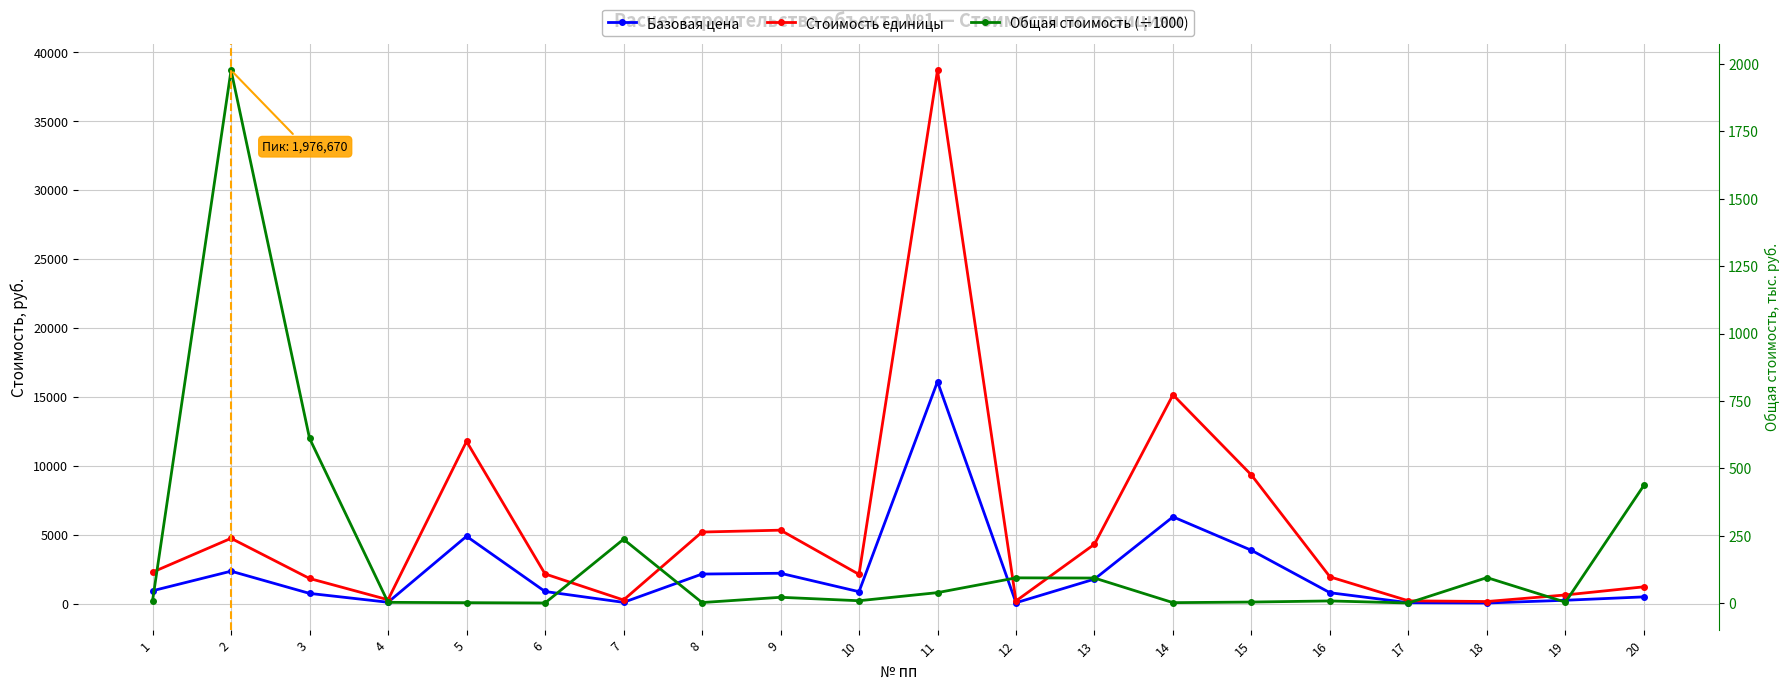

How many categories are shown in the chart?

20